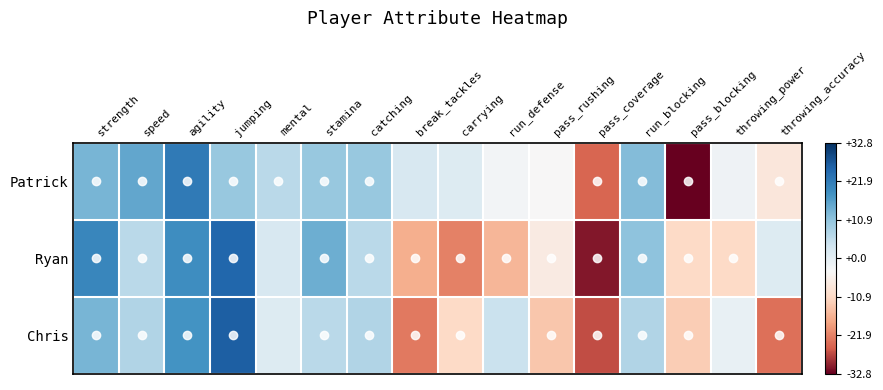

Reading left to right, what are all the values shown in this chart?

Patrick: strength=13.2	speed=15.2	agility=22.2	jumping=10.2	mental=6.2	stamina=10.2	catching=10.2	break_tackles=2.2	carrying=1.2	run_defense=-2.8	pass_rushing=-3.8	pass_coverage=-24.8	run_blocking=12.2	pass_blocking=-32.8	throwing_power=-1.8	throwing_accuracy=-7.8
Ryan: strength=20.2	speed=6.2	agility=19.2	jumping=25.2	mental=2.2	stamina=14.2	catching=6.2	break_tackles=-16.8	carrying=-21.8	run_defense=-15.8	pass_rushing=-6.8	pass_coverage=-30.8	run_blocking=11.2	pass_blocking=-10.8	throwing_power=-10.8	throwing_accuracy=1.2
Chris: strength=13.2	speed=7.2	agility=18.2	jumping=26.2	mental=1.2	stamina=6.2	catching=7.2	break_tackles=-22.8	carrying=-10.8	run_defense=4.2	pass_rushing=-13.8	pass_coverage=-26.8	run_blocking=7.2	pass_blocking=-12.8	throwing_power=-0.8	throwing_accuracy=-23.8